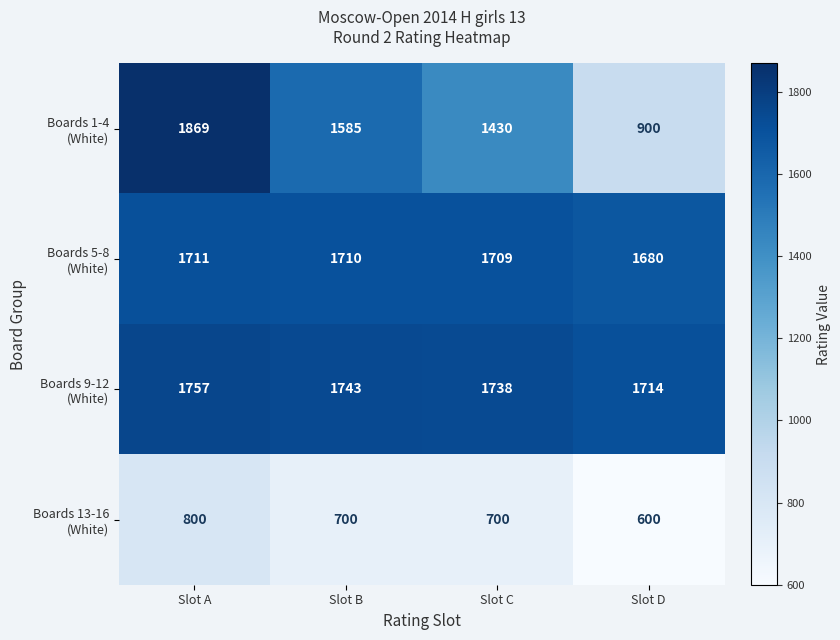

At which category is the sum across all series the highest?

Slot A